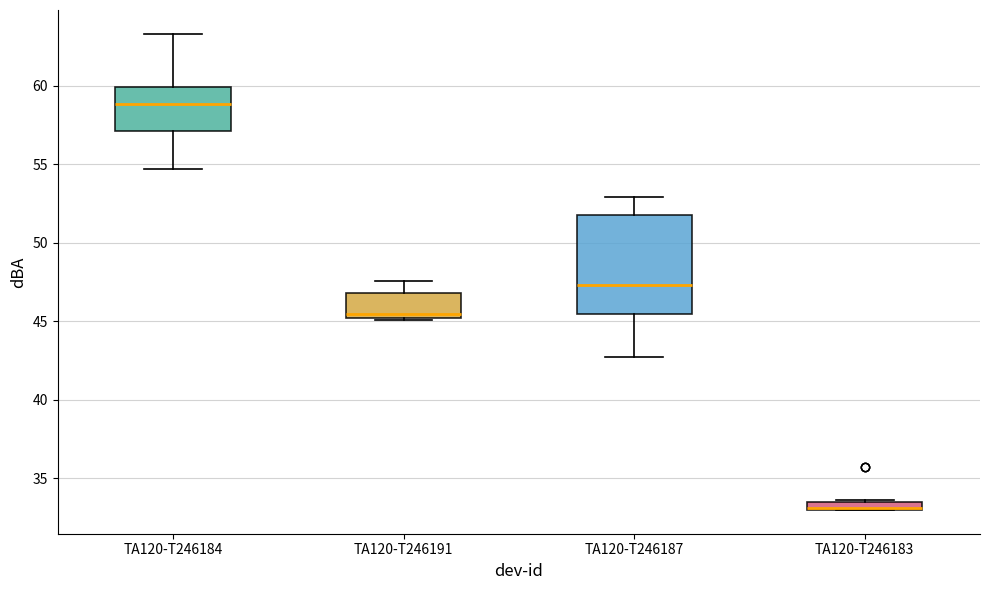

Where does the upper whisker of the box for TA120-T246191 end on the y-axis? The values are not printed on the chart, so give them approximately, as read against the axis.

47.5